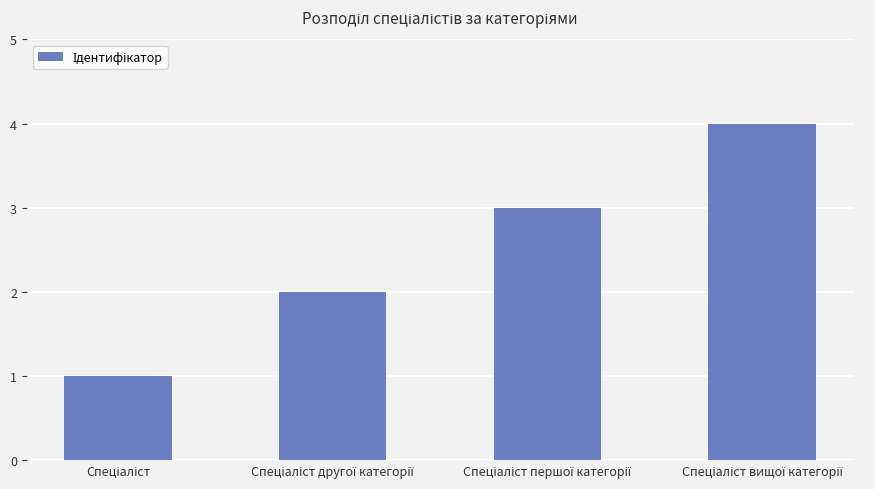

What is the smallest value displayed?

1